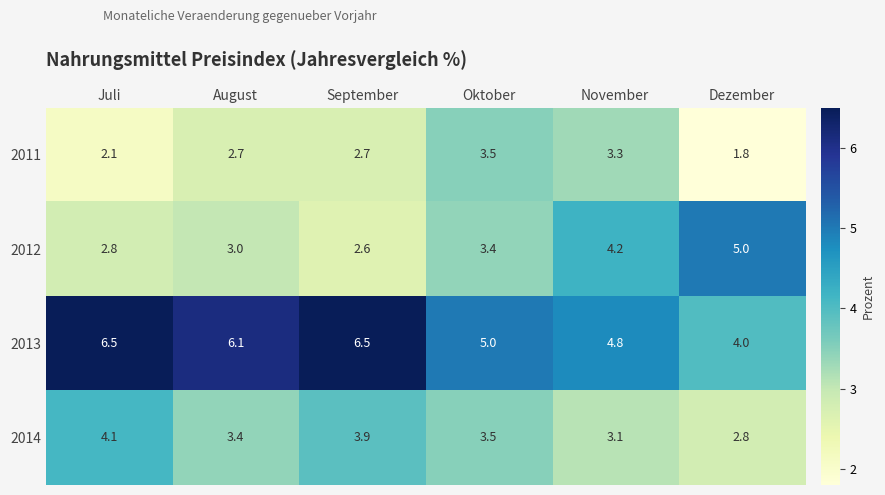

Is it true that 2013 equals 4.8 at November?

True